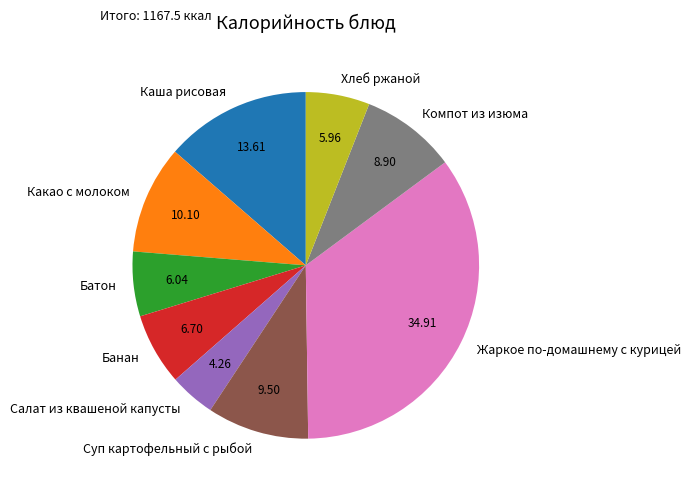

Approximately how many times larger is the value at Компот из изюма compared to Жаркое по-домашнему с курицей?

0.3